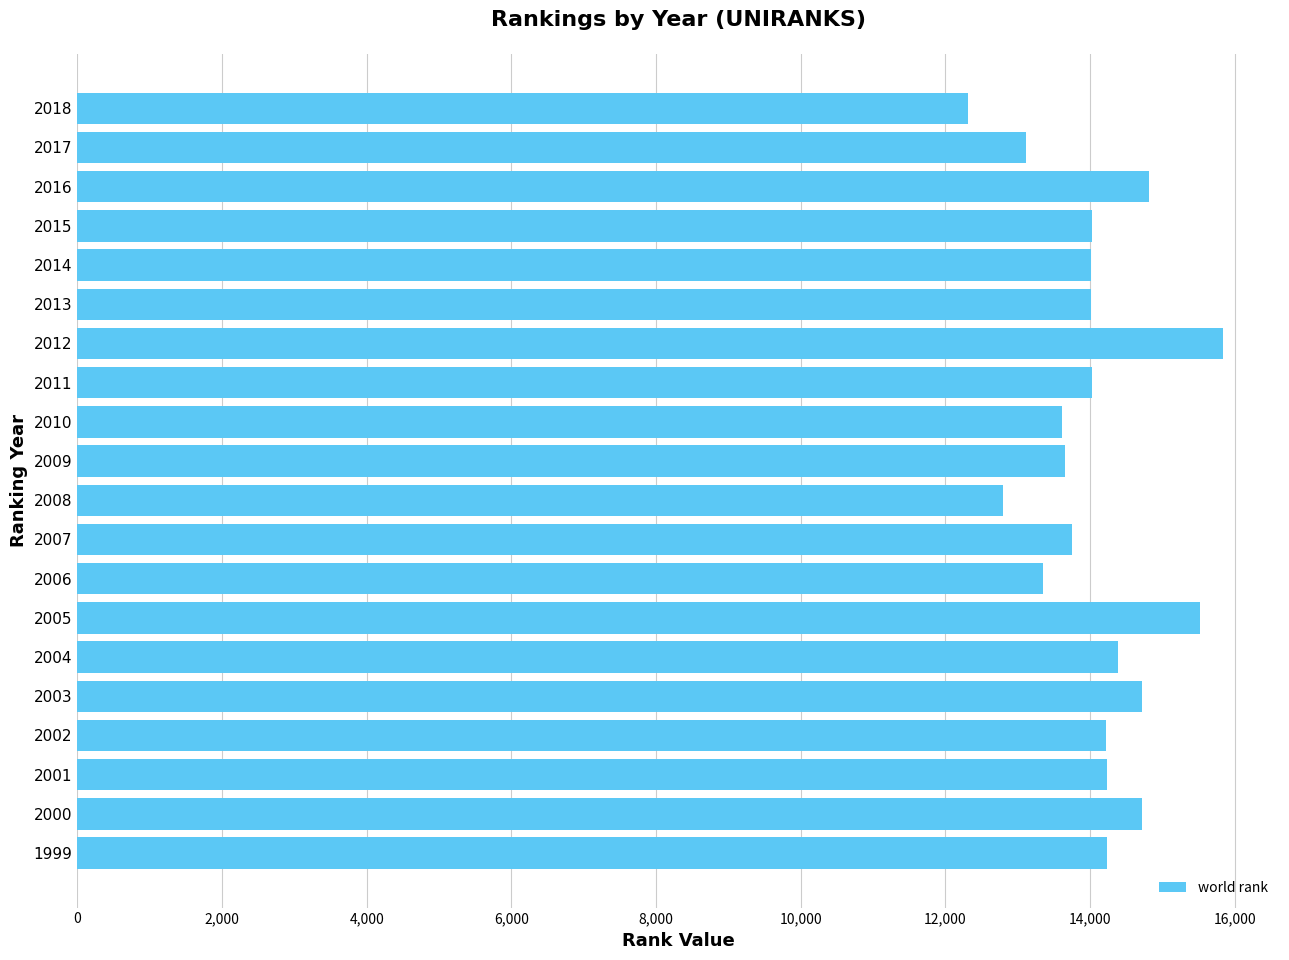

What is the sum of the values at 2006 and 2008?

26155